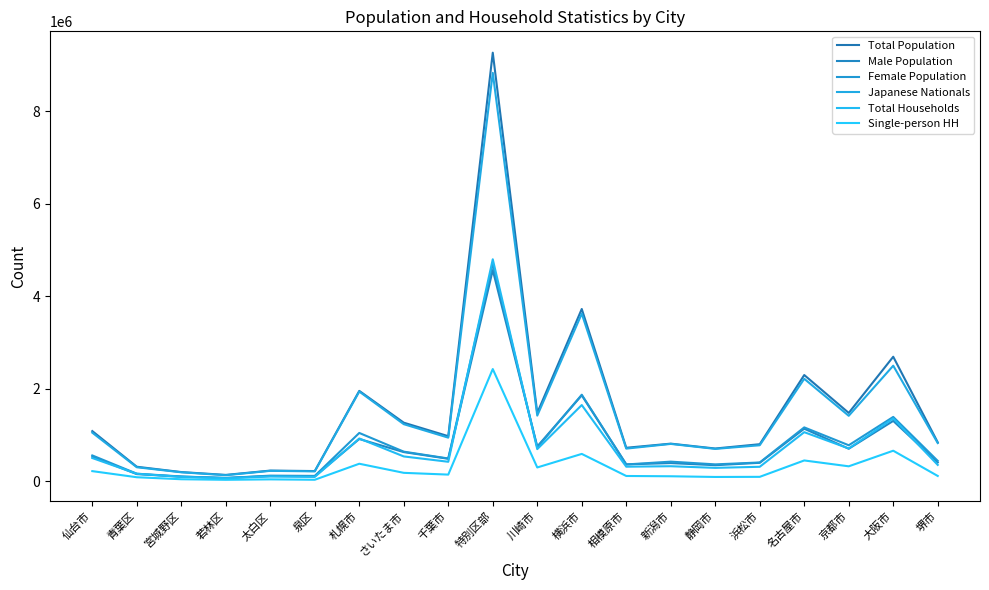

Between 太白区 and 堺市, which series saw the biggest shift?

Total Population